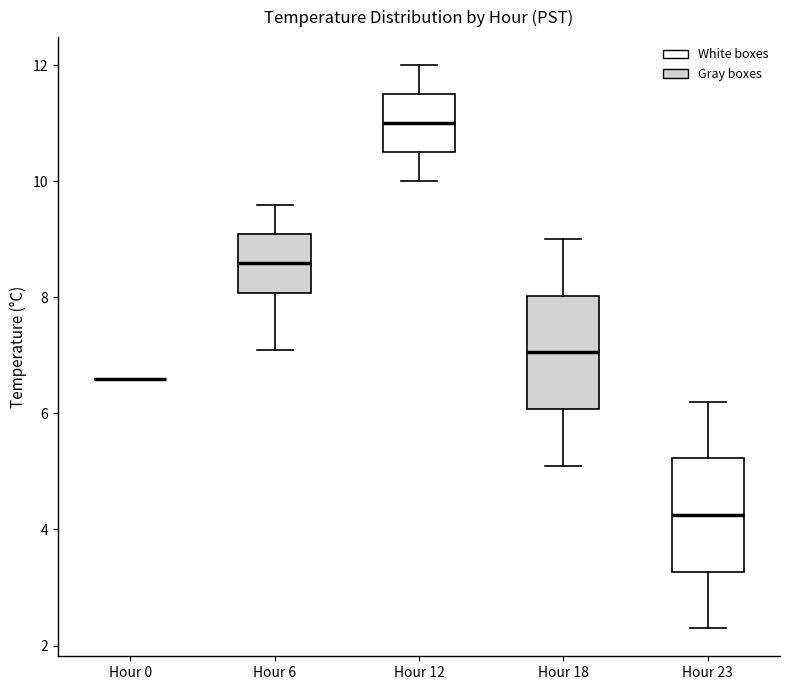

Reading left to right, read every box against the y-axis: the position of its median line, the range the box covers, and the ends of its whiskers. The values are not printed on the chart, so give them approximately, as read against the axis.

Hour 0: box collapsed to a line at 6.6, whiskers 6.6 to 6.6
Hour 6: median 8.6, box 8.0 to 9.2, whiskers 7.2 to 9.6
Hour 12: median 11.0, box 10.6 to 11.6, whiskers 10.0 to 12.0
Hour 18: median 7.0, box 6.0 to 8.0, whiskers 5.2 to 9.0
Hour 23: median 4.2, box 3.2 to 5.2, whiskers 2.4 to 6.2